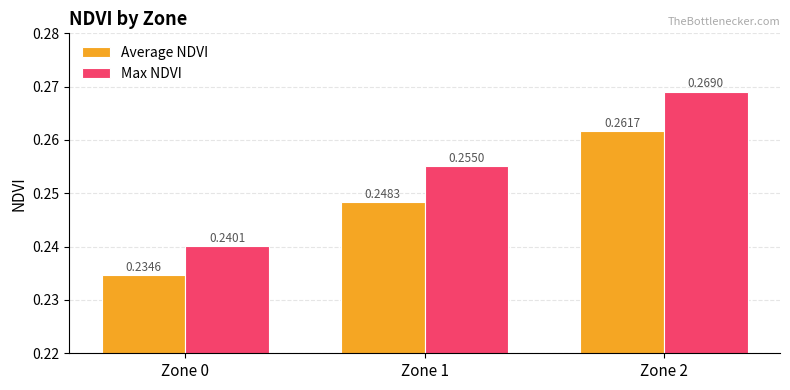

Which series changed the most between Zone 1 and Zone 2?

Max NDVI